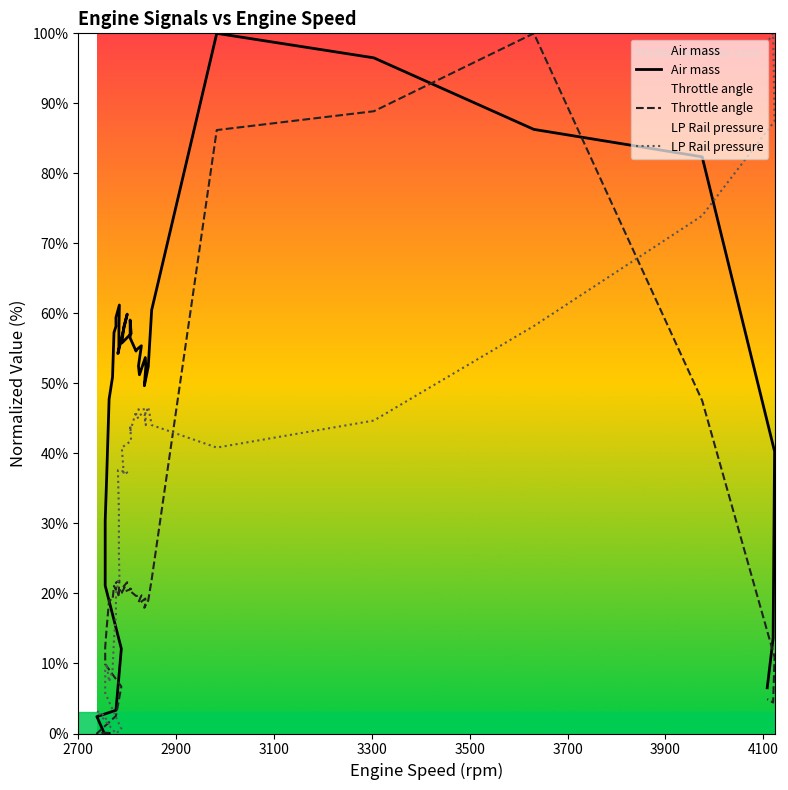

True or false: Throttle angle and LP Rail pressure intersect in this chart.

True